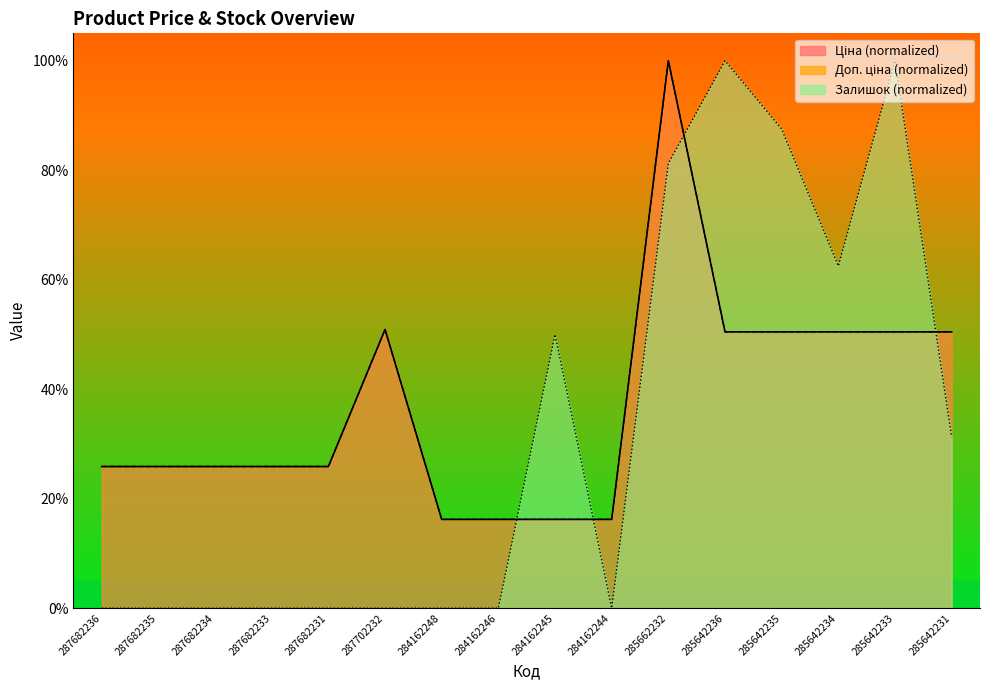

Which category has the highest value in the Залишок series?

285642236